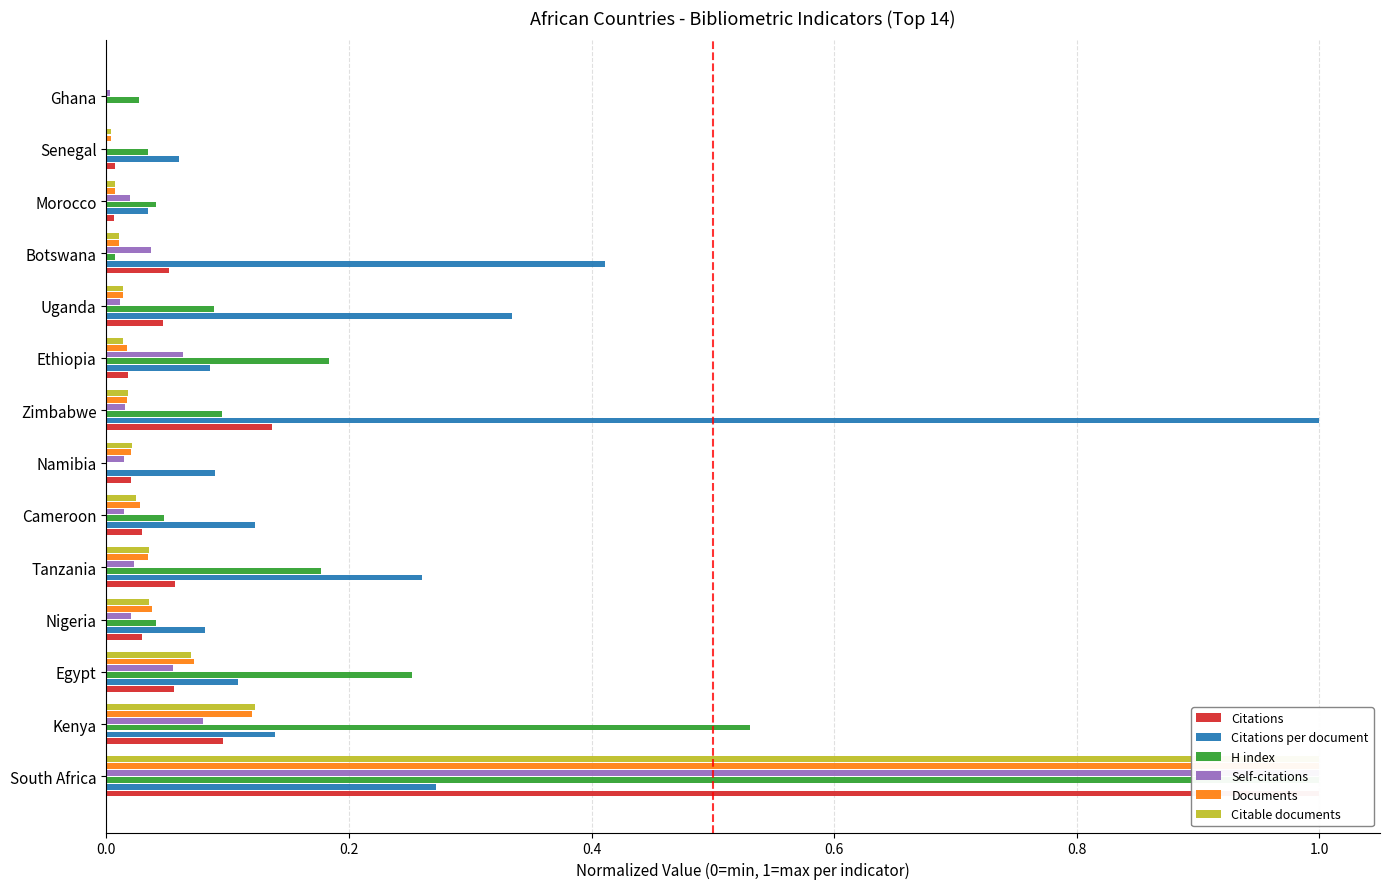

What are all the series names shown in the legend?

Citations, Citations per document, H index, Self-citations, Documents, Citable documents